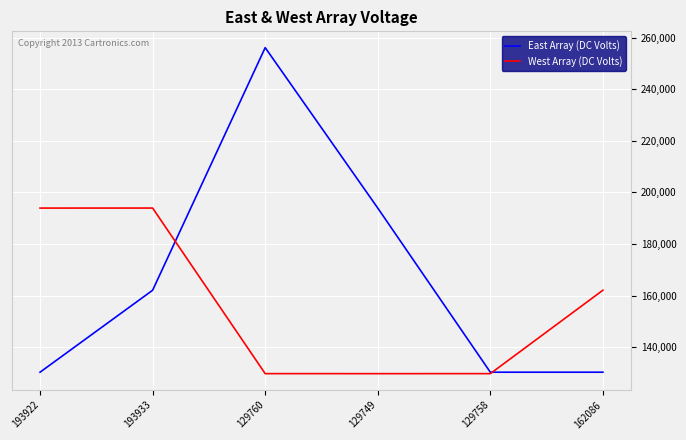

What is the maximum value shown in the chart?

256110